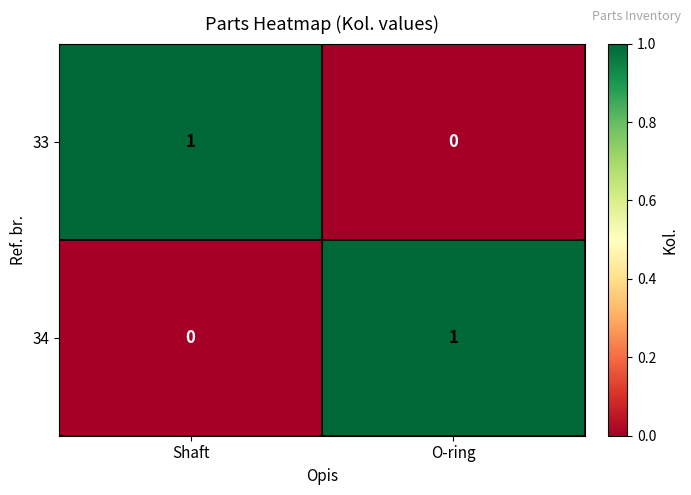

Reading right to left, what are all the values shown in this chart?

33: O-ring=0	Shaft=1
34: O-ring=1	Shaft=0